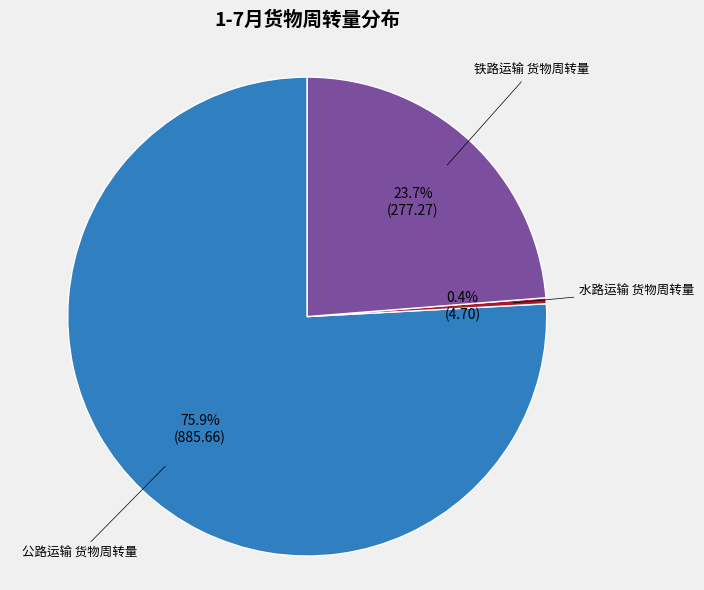

How many slices are in this pie chart?

3